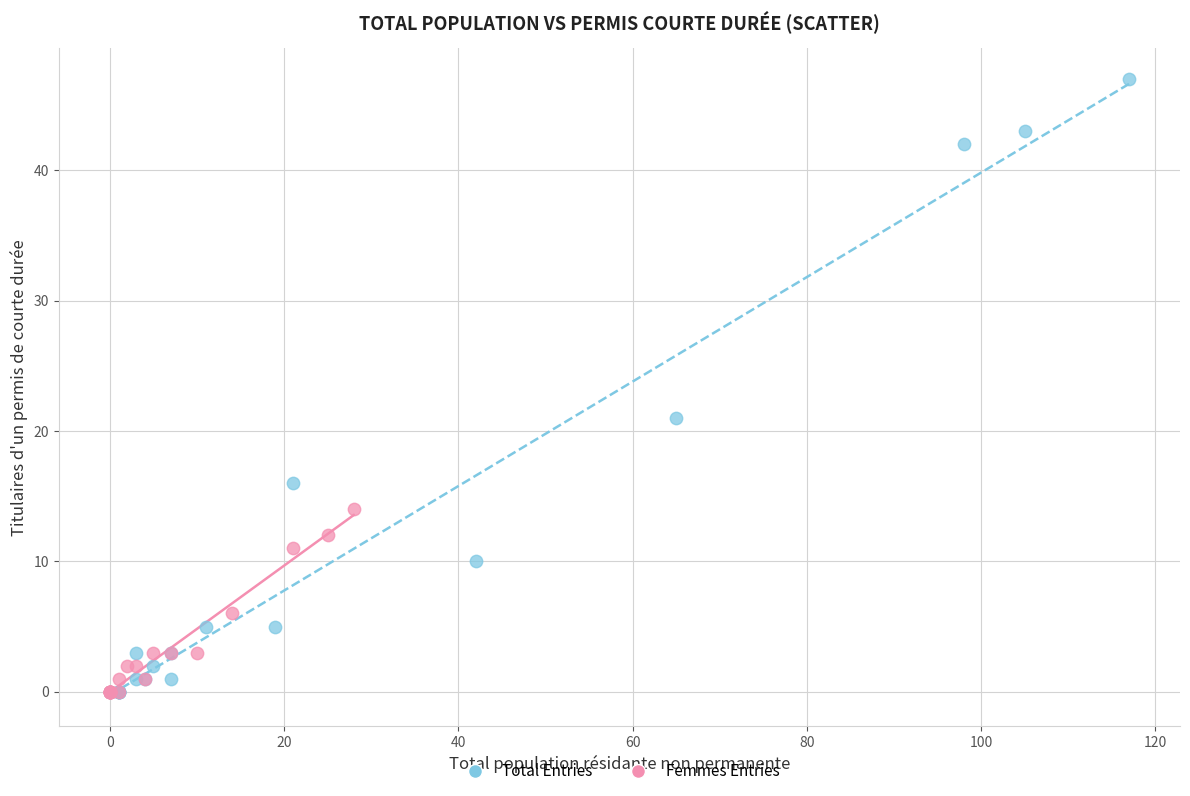

Which series contains the highest Y value?

Total Entries